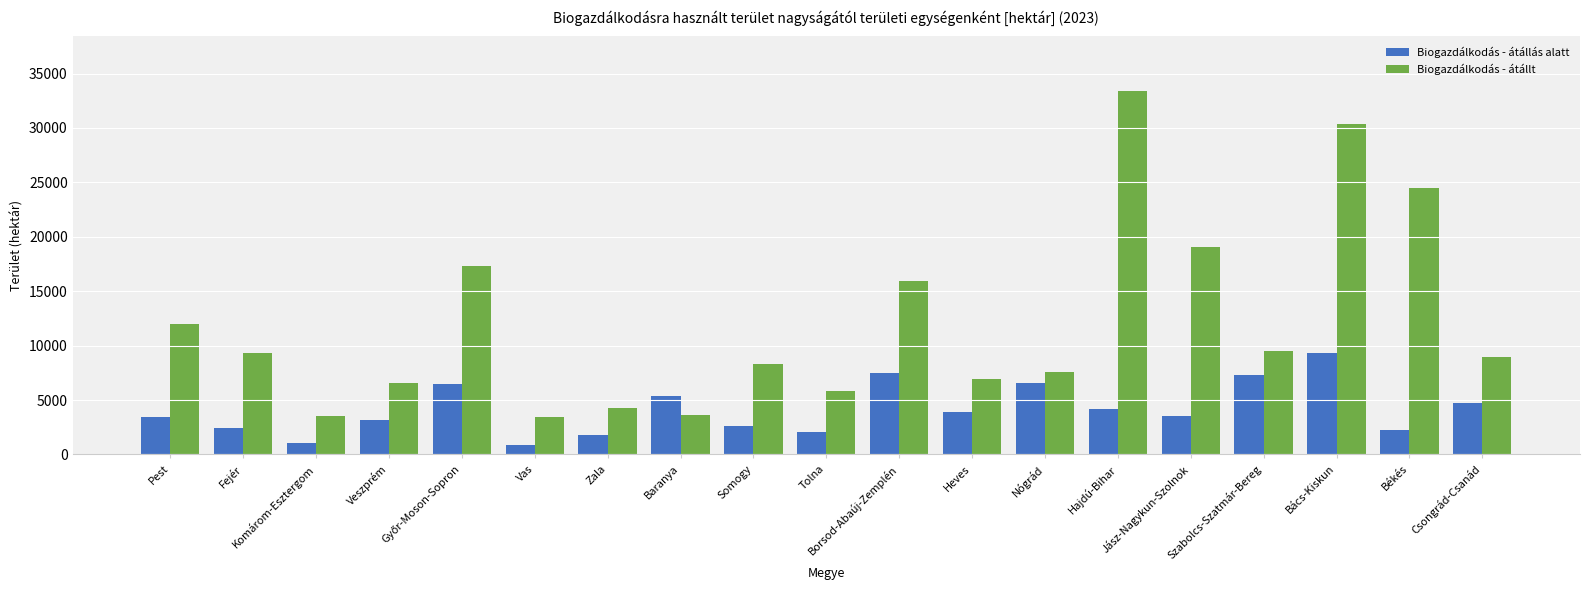

What is the label of the 2nd bar from the left?

Fejér